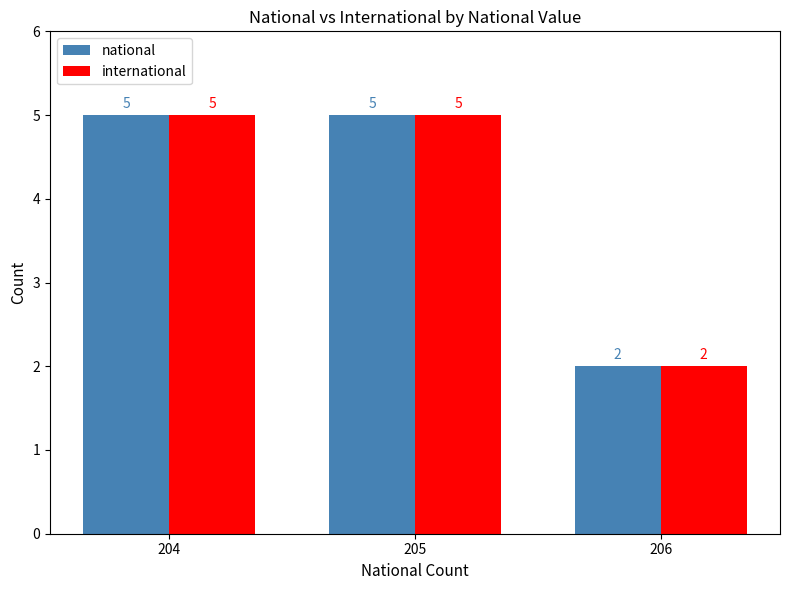

Does the chart contain any negative values?

No